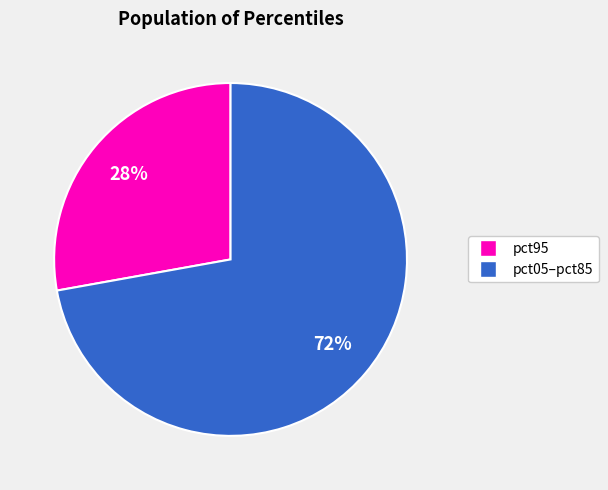

Is there a majority slice in this chart?

Yes